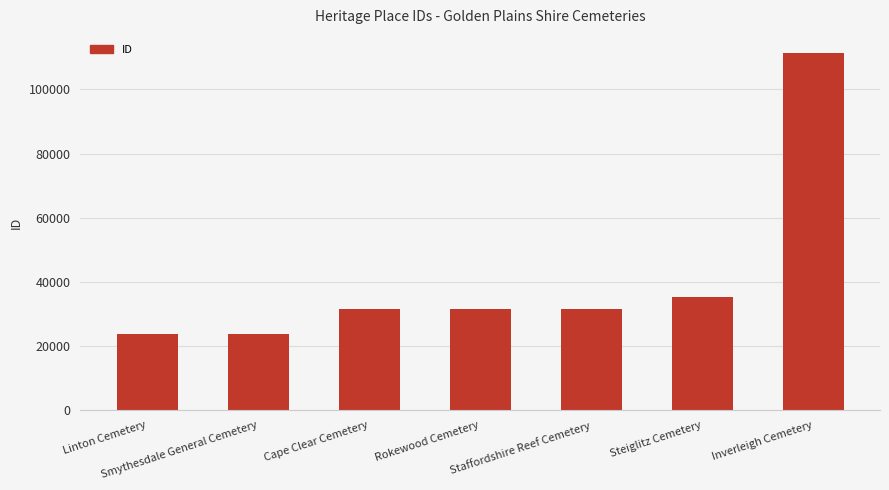

What is the greatest value displayed?

111441